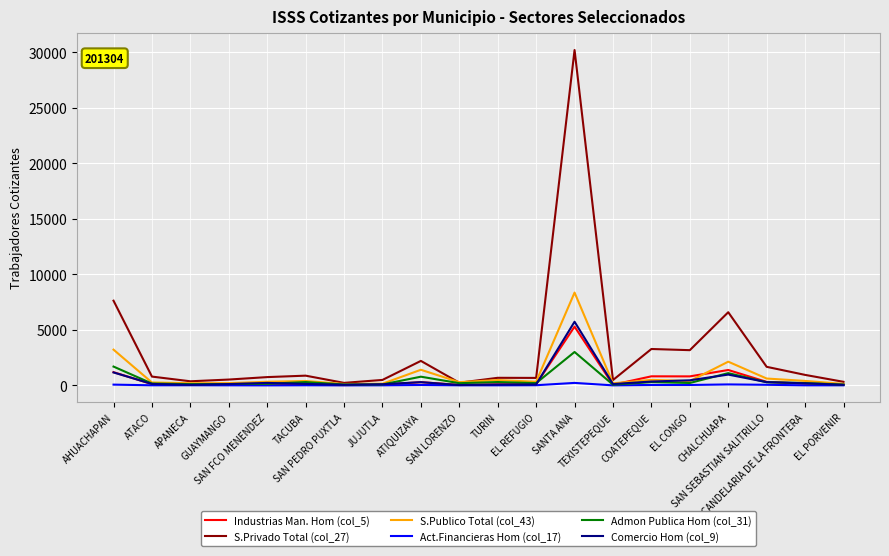

Count the number of categories in the chart.

20